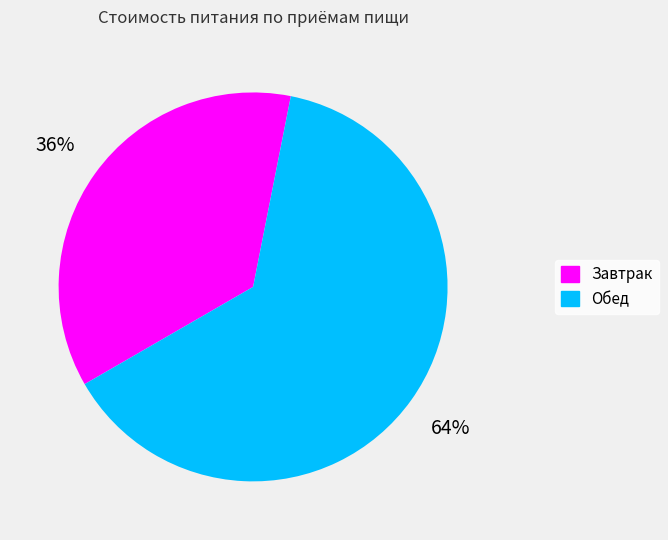

Approximately how many times larger is the value at Завтрак compared to Обед?

0.6